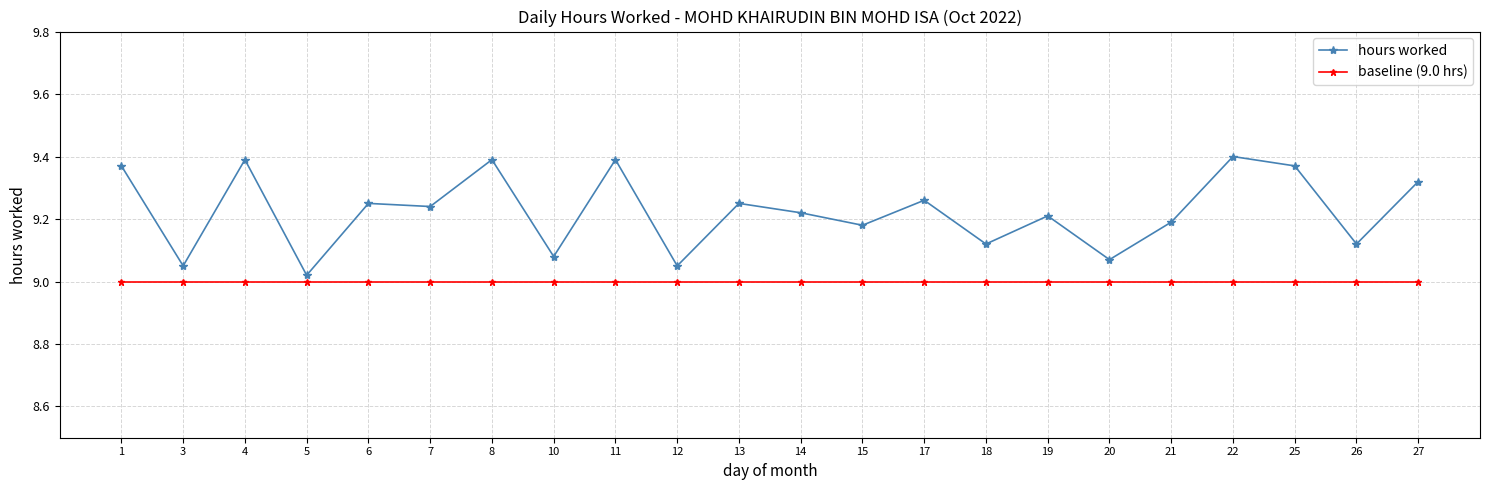

What is the total value across all series at 19?

18.2